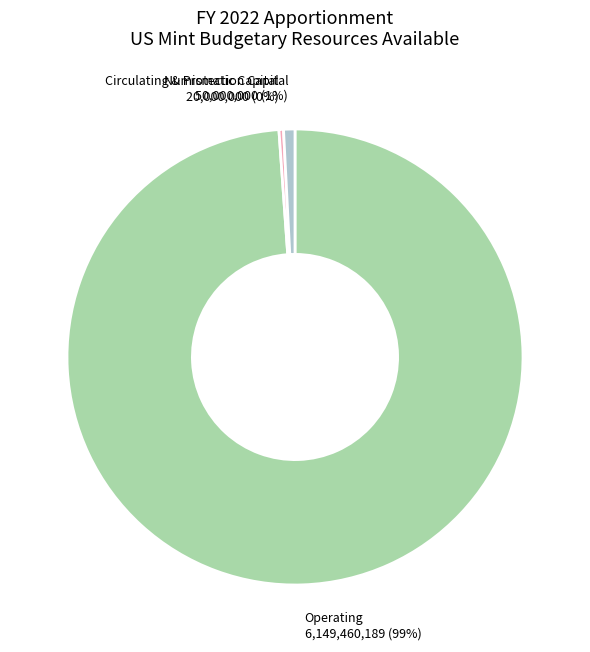

Which slice is the largest?

Operating